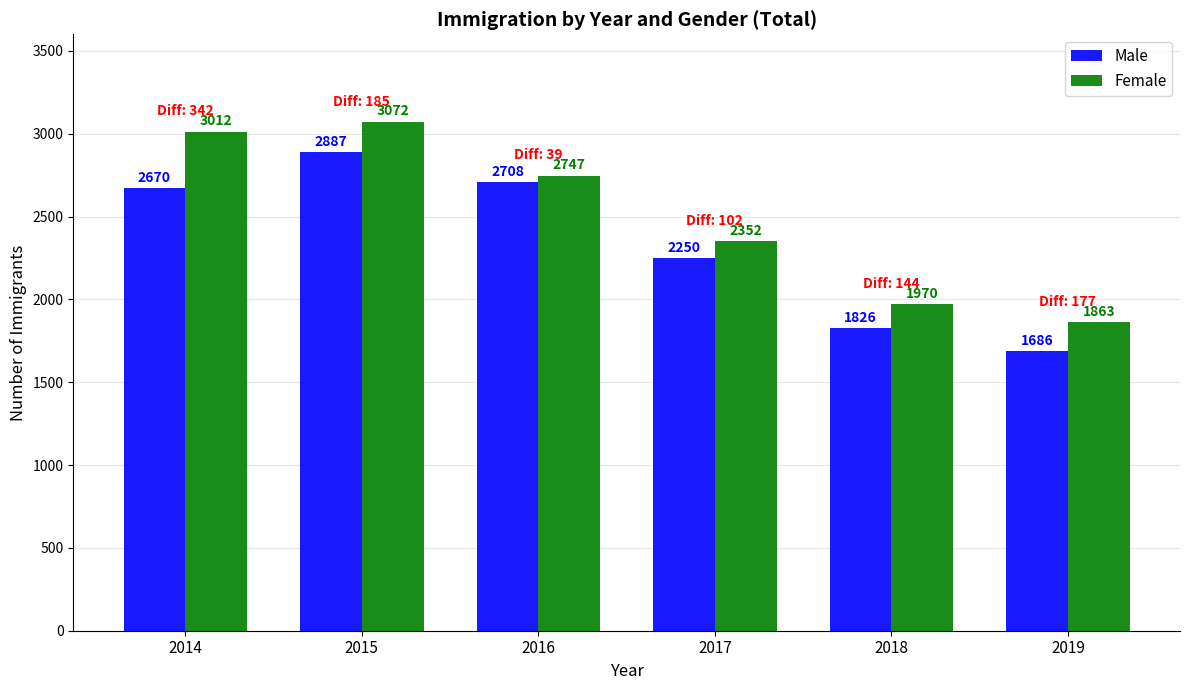

The Male series shows 2383 at 2019. True or false?

False